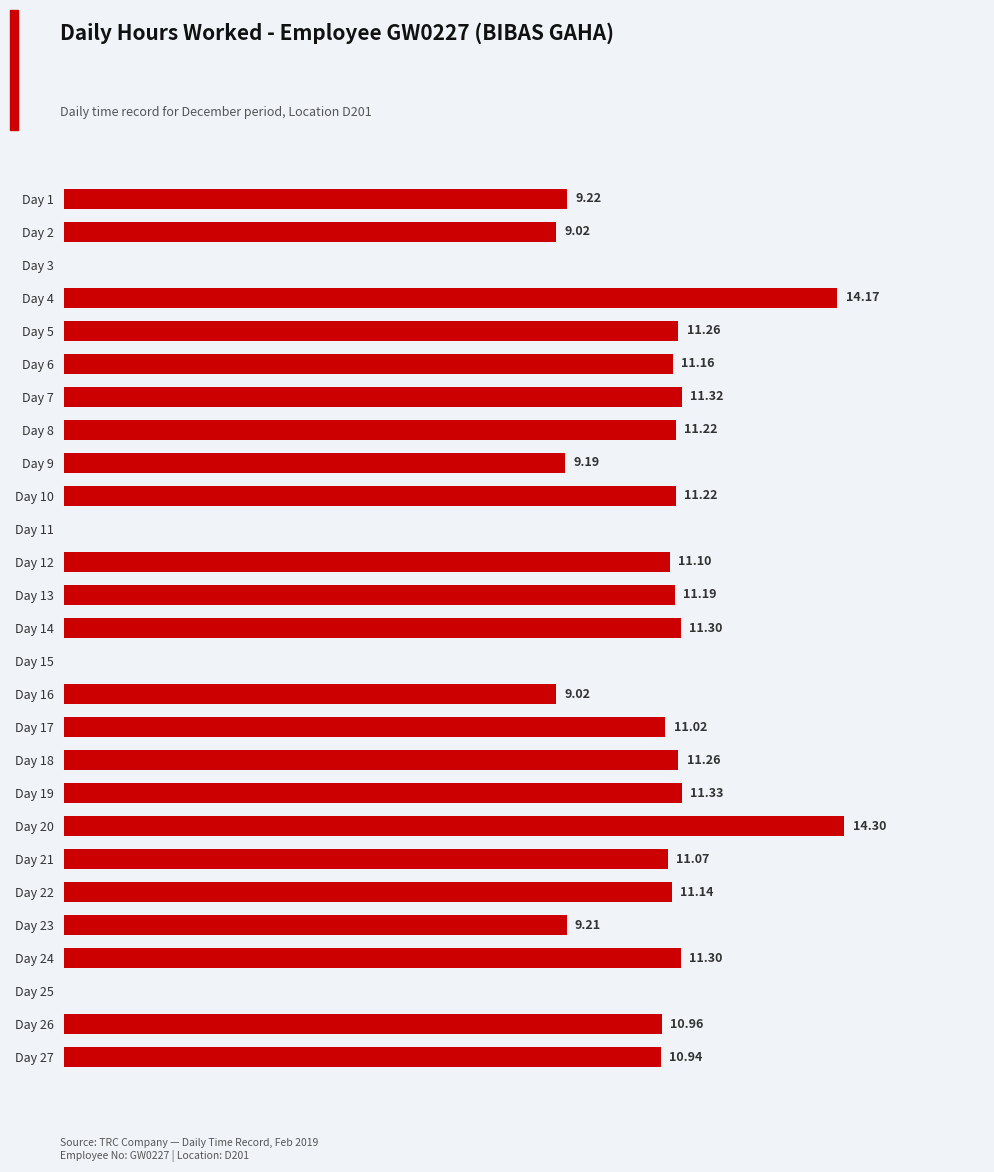

Between Day 16 and Day 8, which is larger?

Day 8